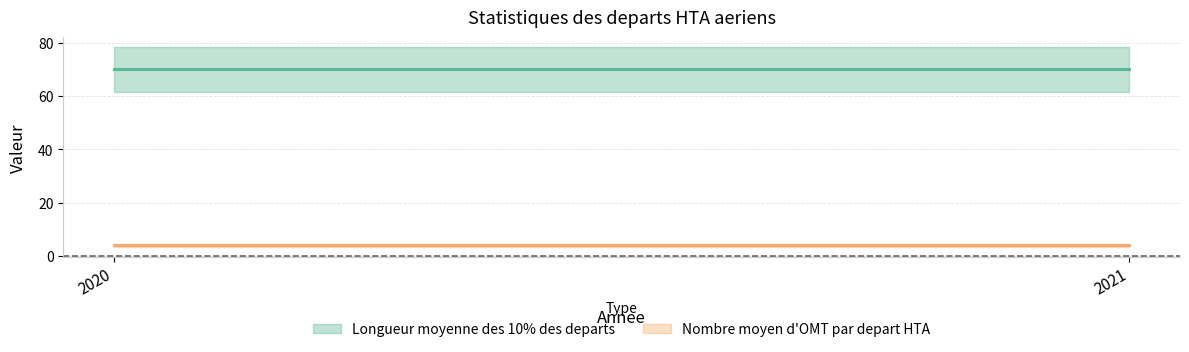

Reading right to left, list all the values displayed in this chart.

Longueur moyenne des 10% des departs: 70	70
Nombre moyen d'OMT par depart HTA: 4	4